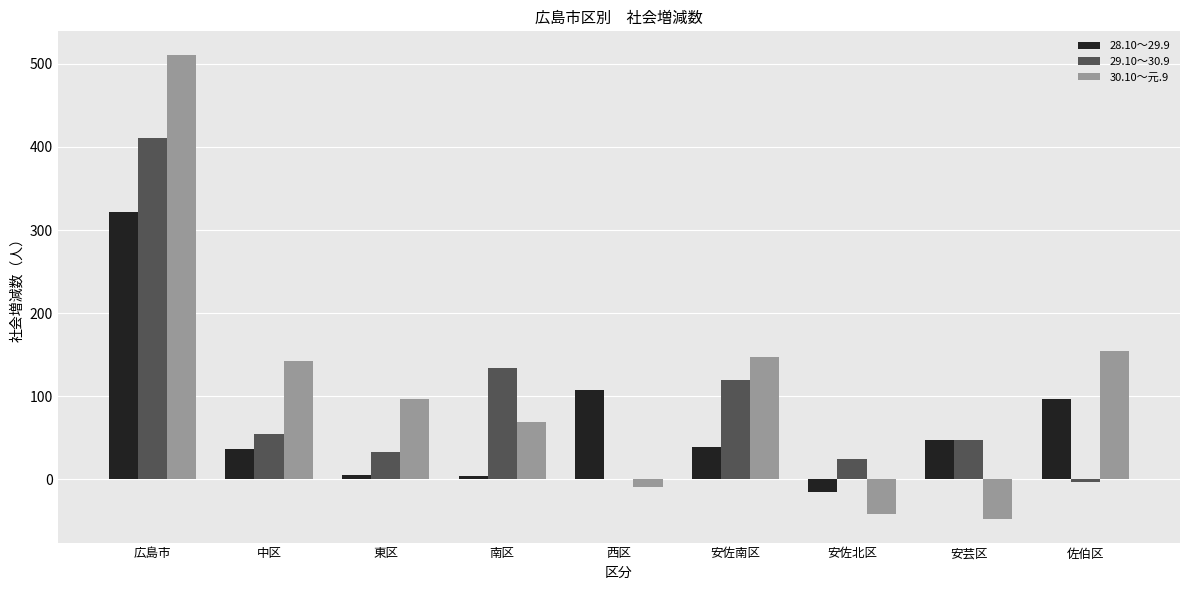

What is the greatest value displayed?

511